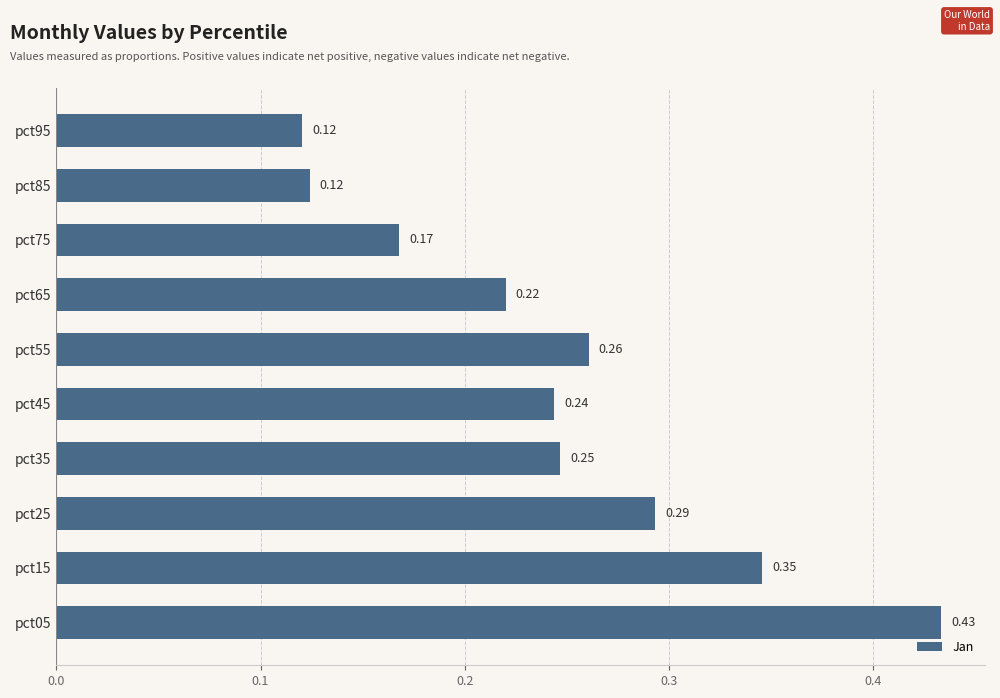

What is the sum of the values at pct25 and pct35?

0.5